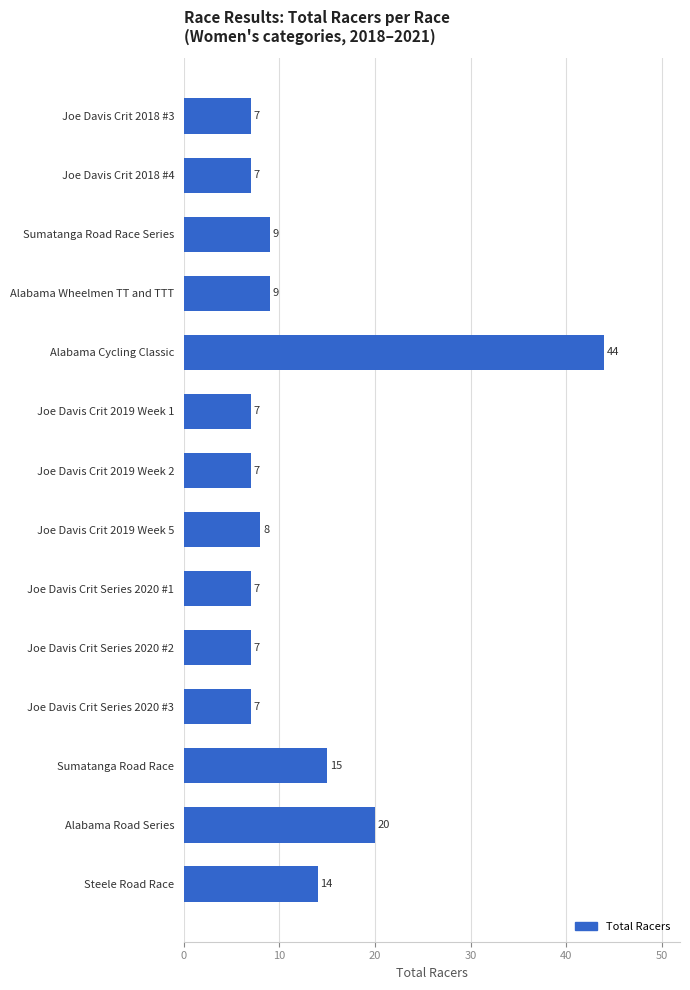

What is the maximum value shown in the chart?

44